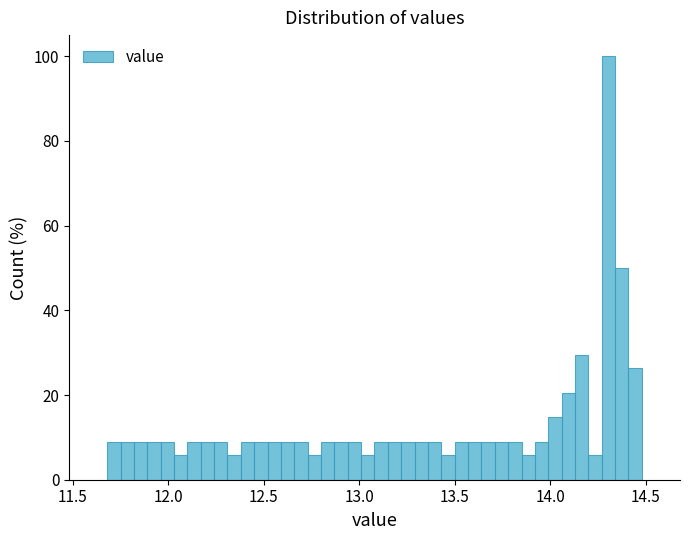

Around what value on the x-axis is the tallest bar? Give the approximate position of its centre, as read against the axis.

14.30